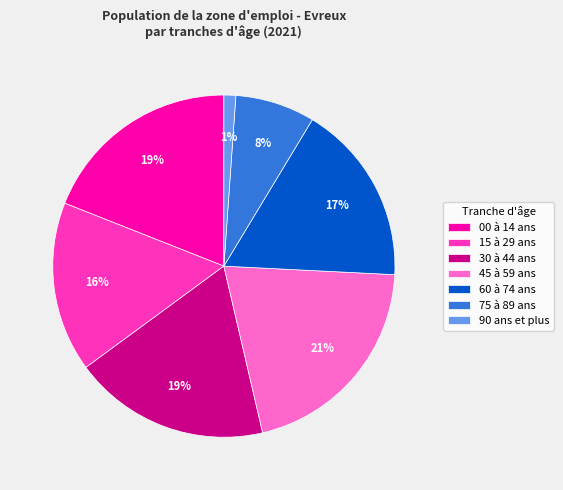

Do 00 à 14 ans and 75 à 89 ans together represent more than half of the pie?

No